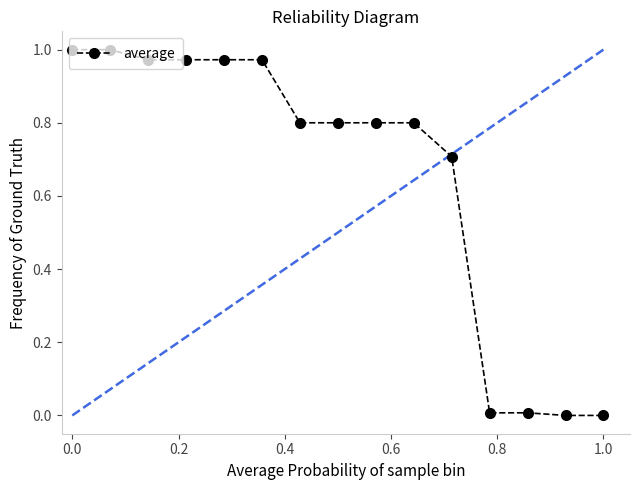

What is the value of the 10th point from the left?

0.8